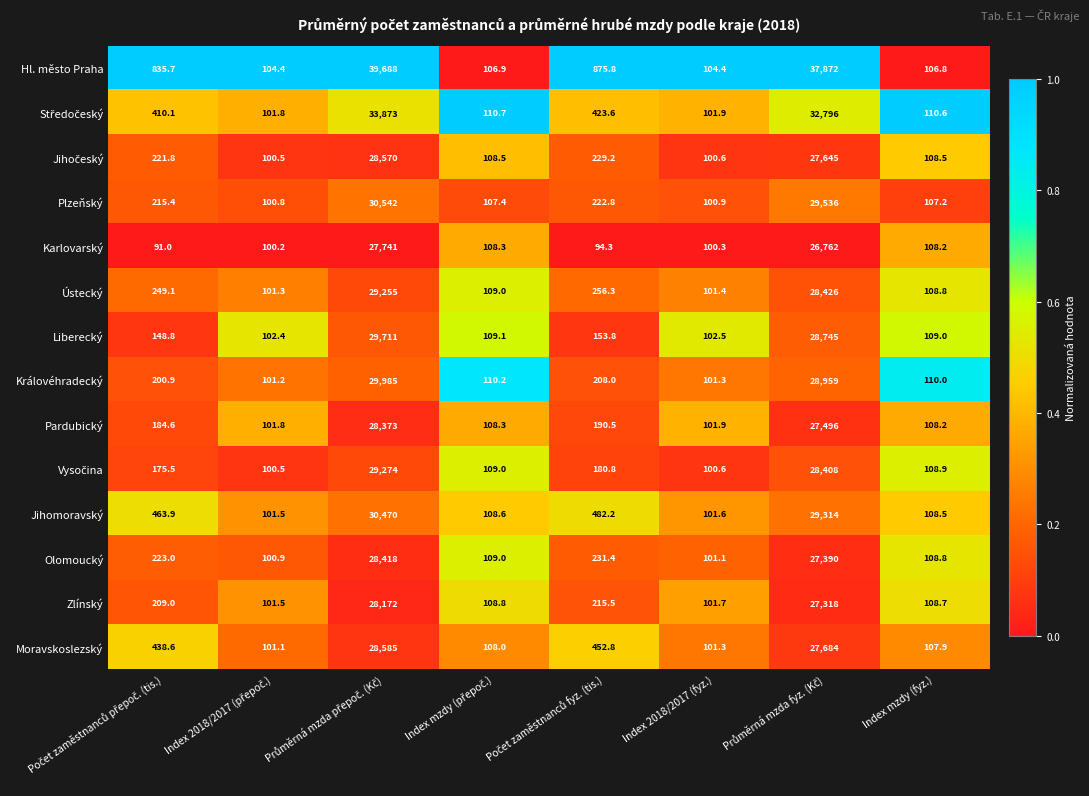

Which series has the largest total across all categories?

Hl. město Praha